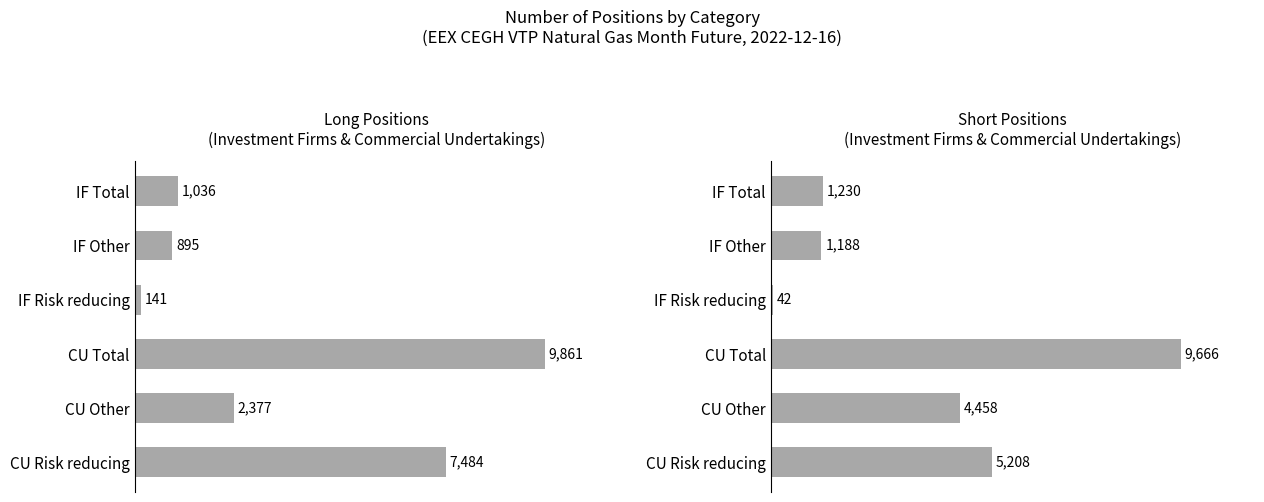

Which has a higher value, IF Risk reducing or CU Other?

CU Other